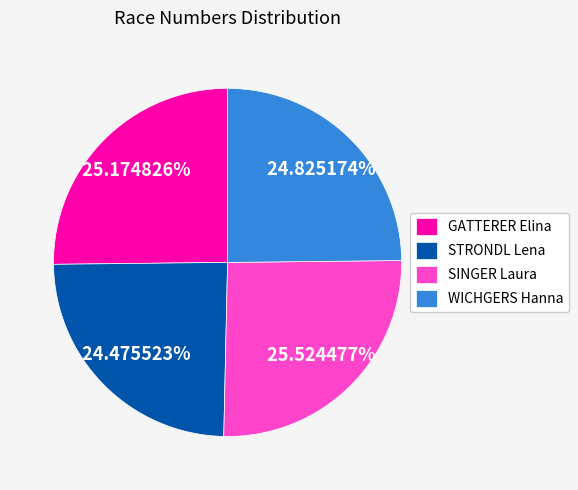

Does WICHGERS Hanna account for over 50% of the chart?

No